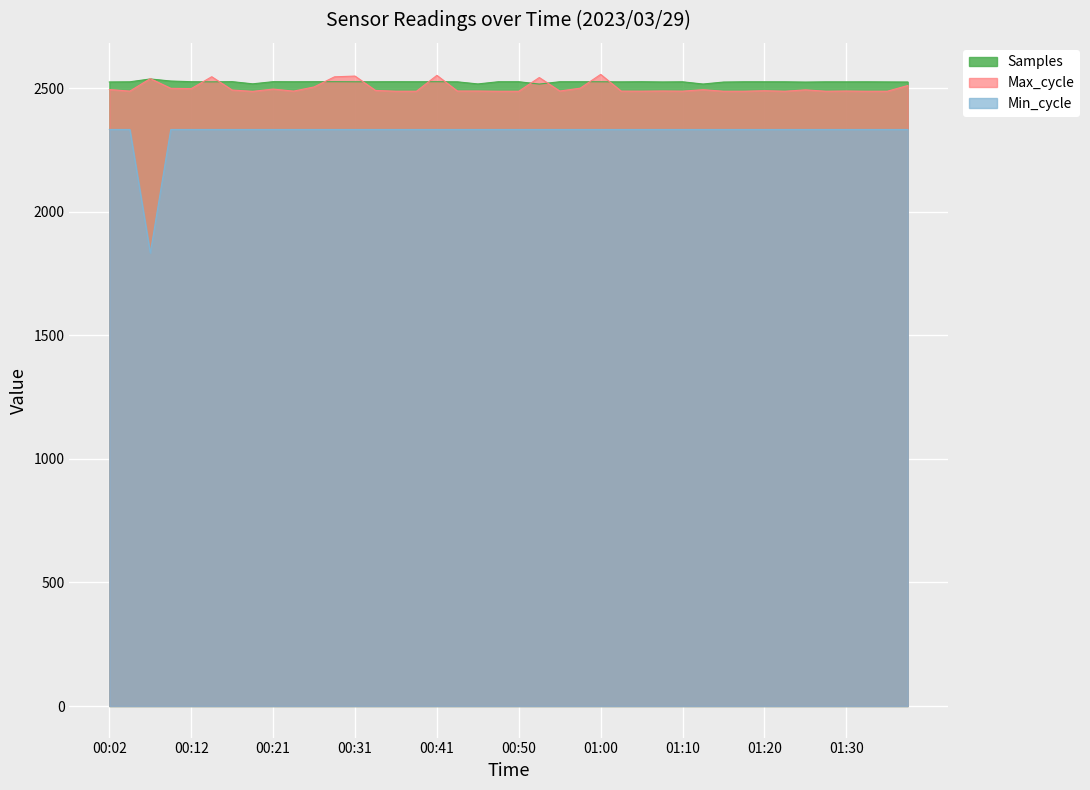

What is the label of the 27th point from the left?

01:05